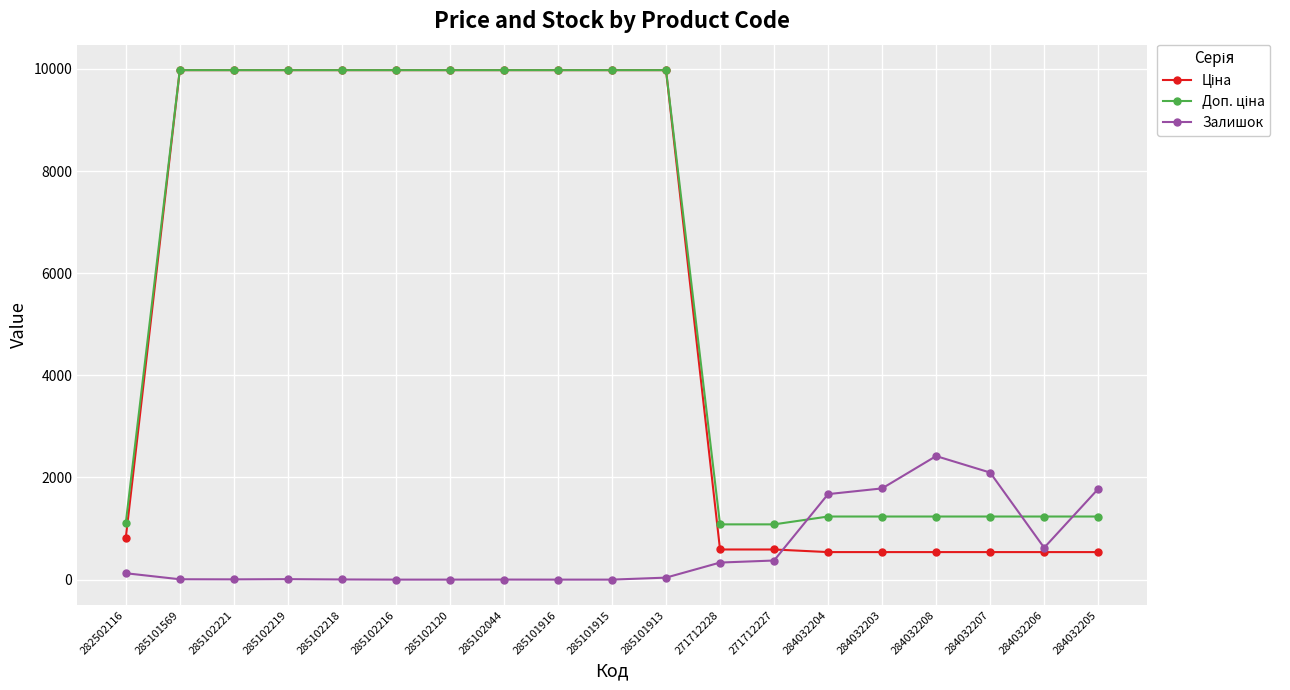

Count the number of data series in this chart.

3